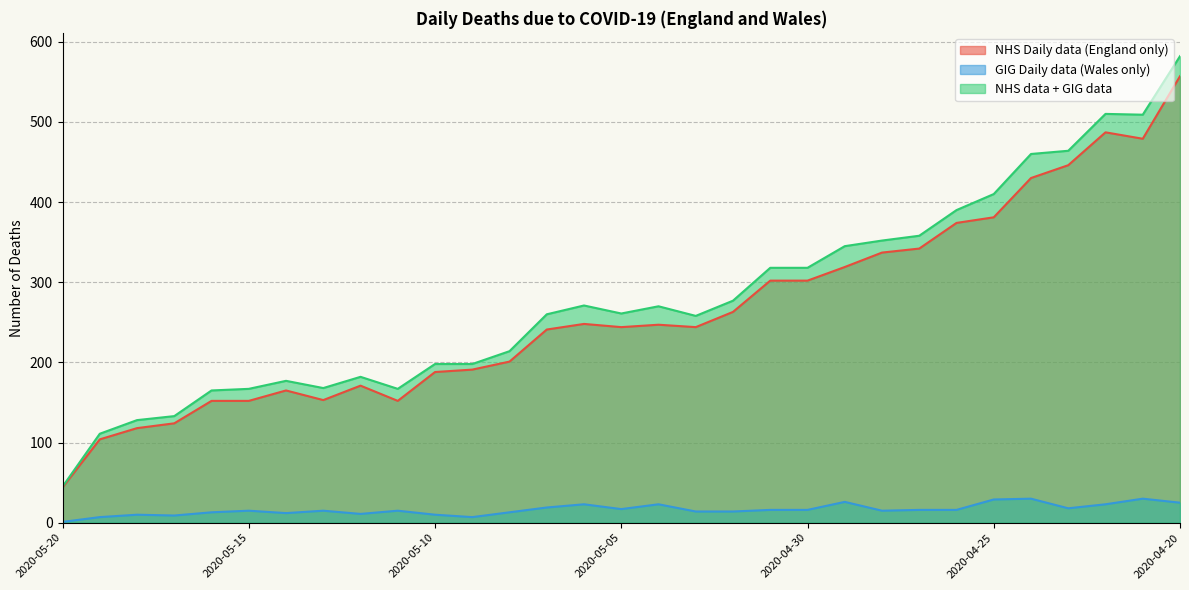

What is the sum of all NHS data + GIG data values?

8666